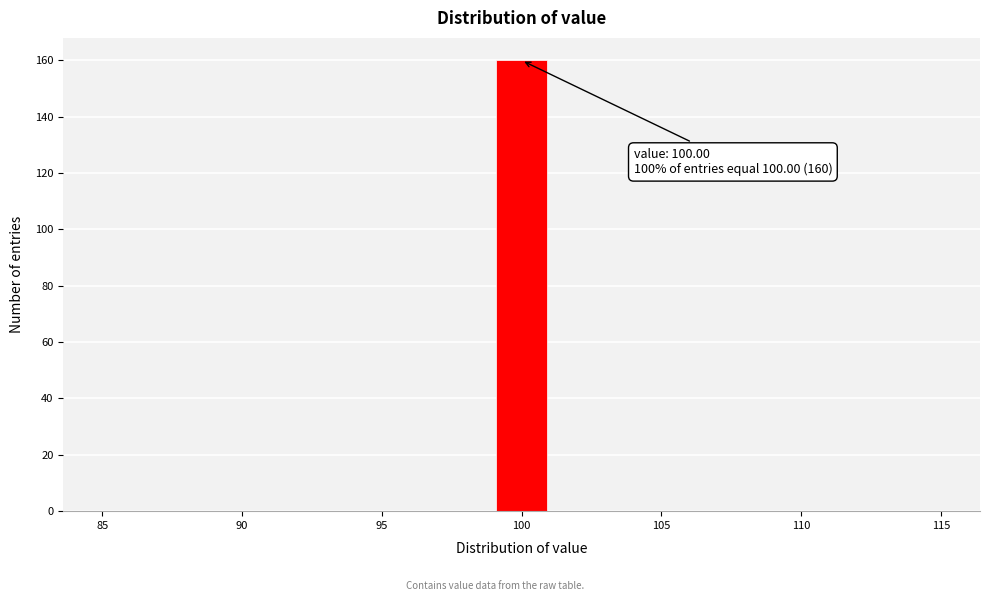

Which range on the x-axis has the tallest bar?

99 to 101